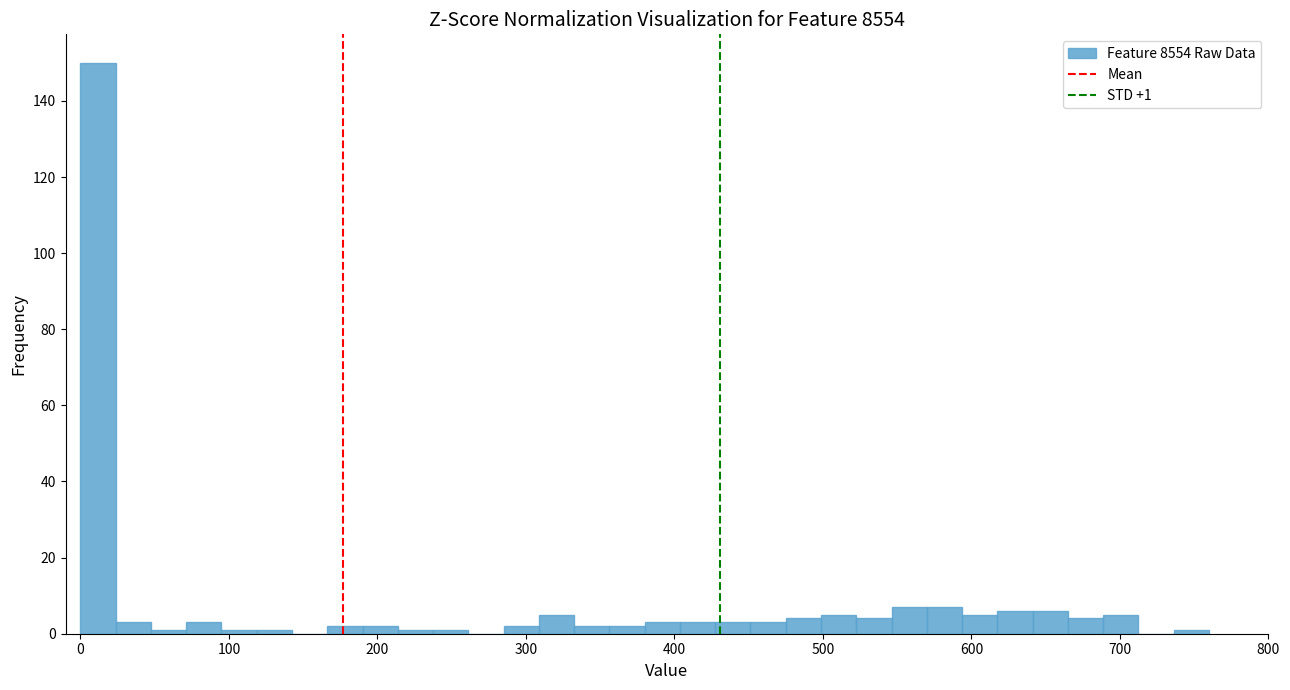

Around what value on the x-axis is the tallest bar? Give the approximate position of its centre, as read against the axis.

10